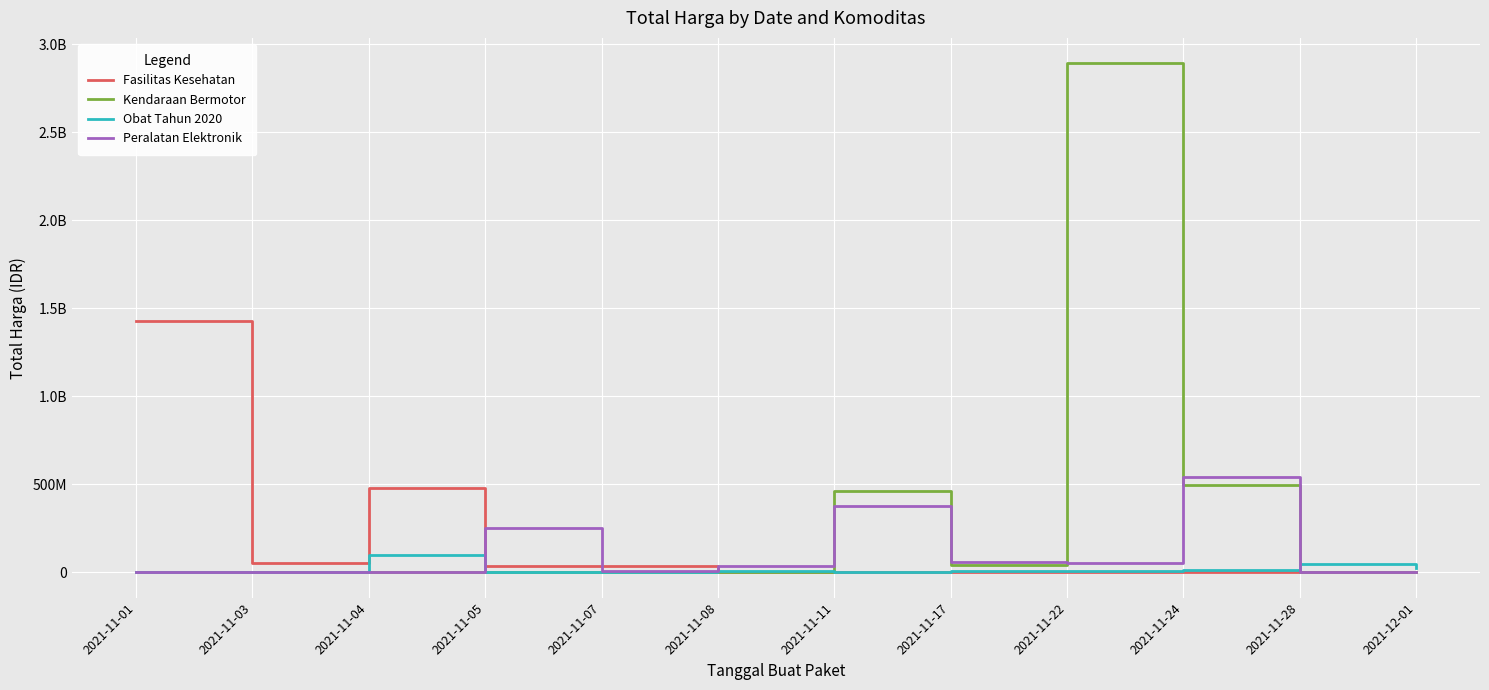

Is this an area chart (filled region under the line)?

No